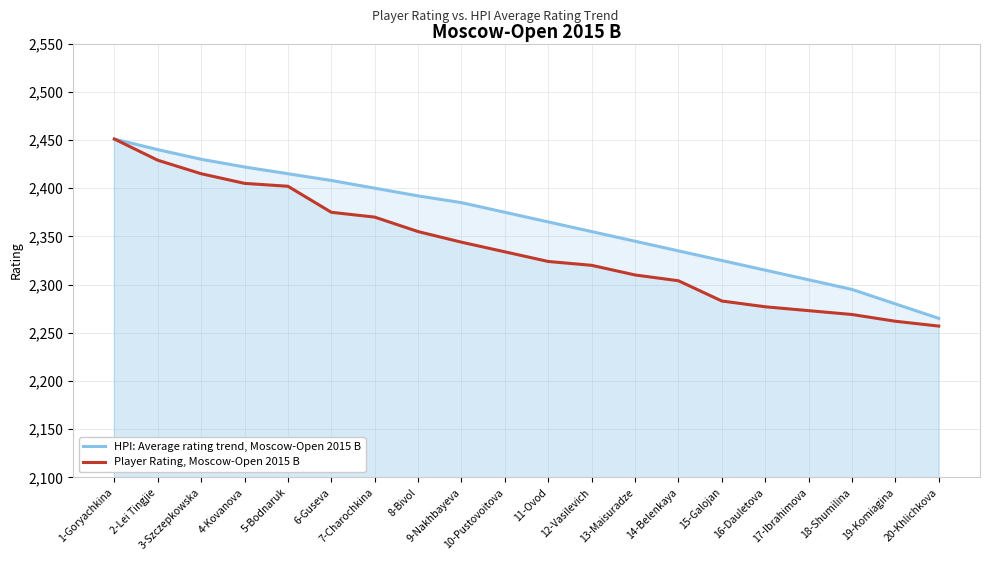

Is it true that Player Rating, Moscow-Open 2015 B equals 4145 at 9-Nakhbayeva?

False